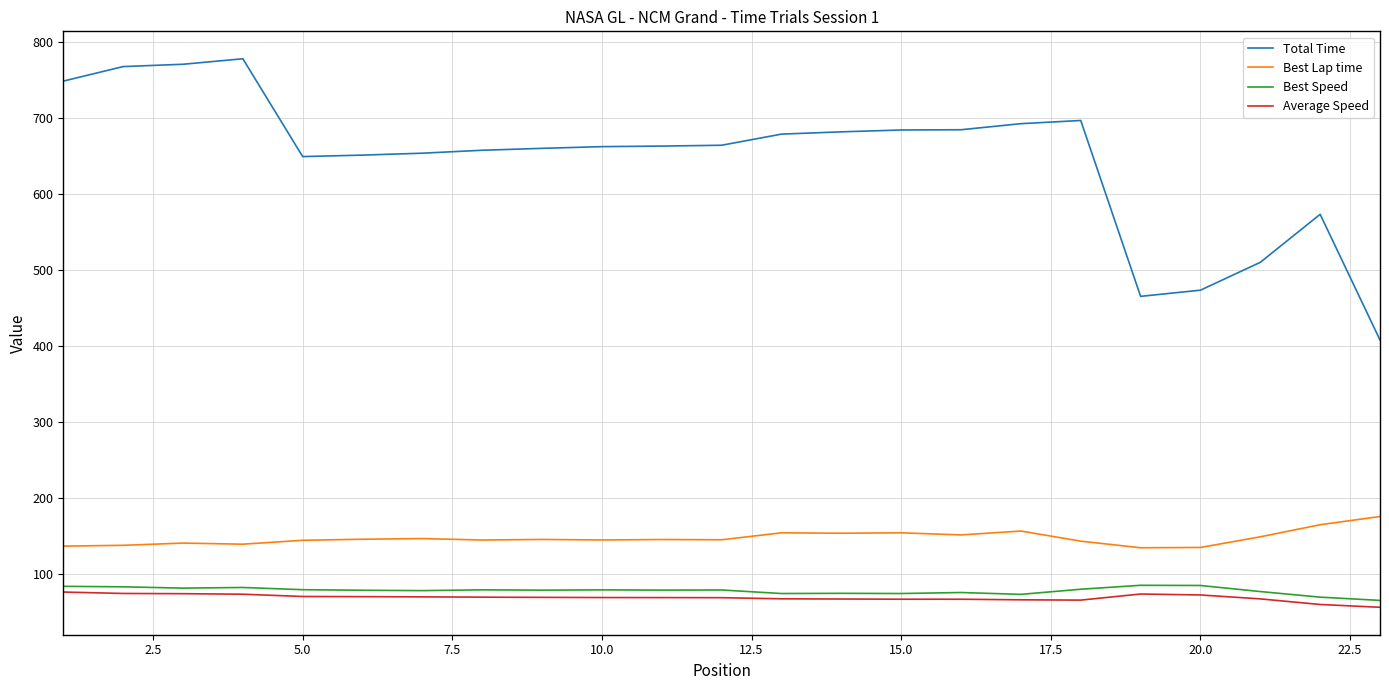

True or false: Total Time and Average Speed intersect in this chart.

False